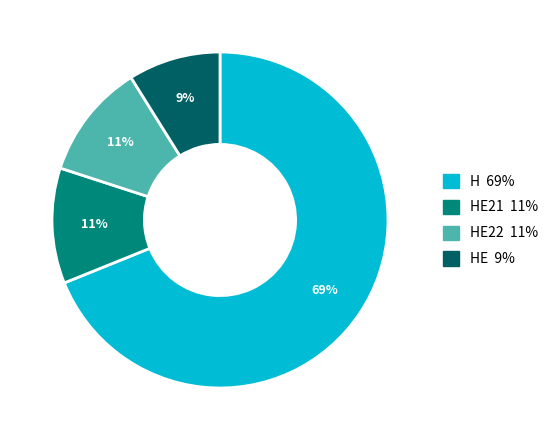

To the nearest percent, what is the average slice percentage?

25%